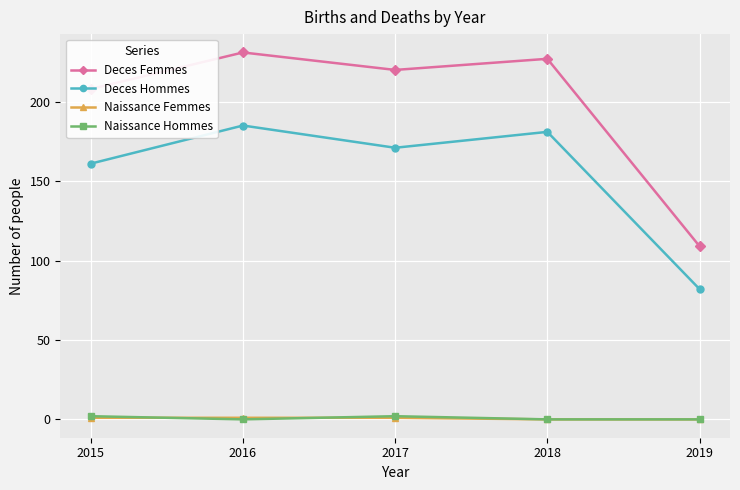

Which series has the widest spread of values?

Deces Femmes